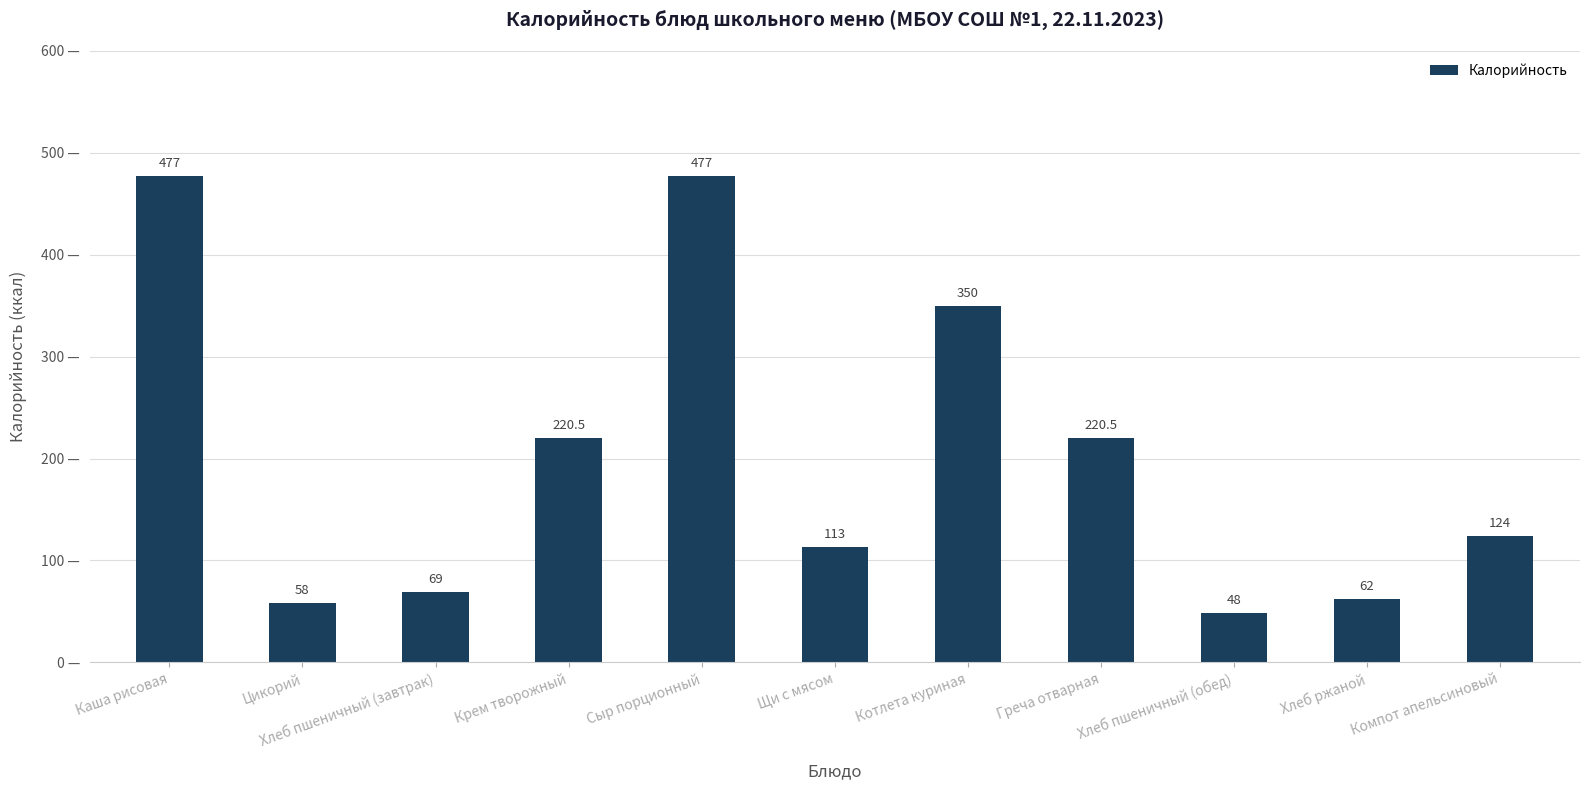

Where does the data first go above 124?

Каша рисовая